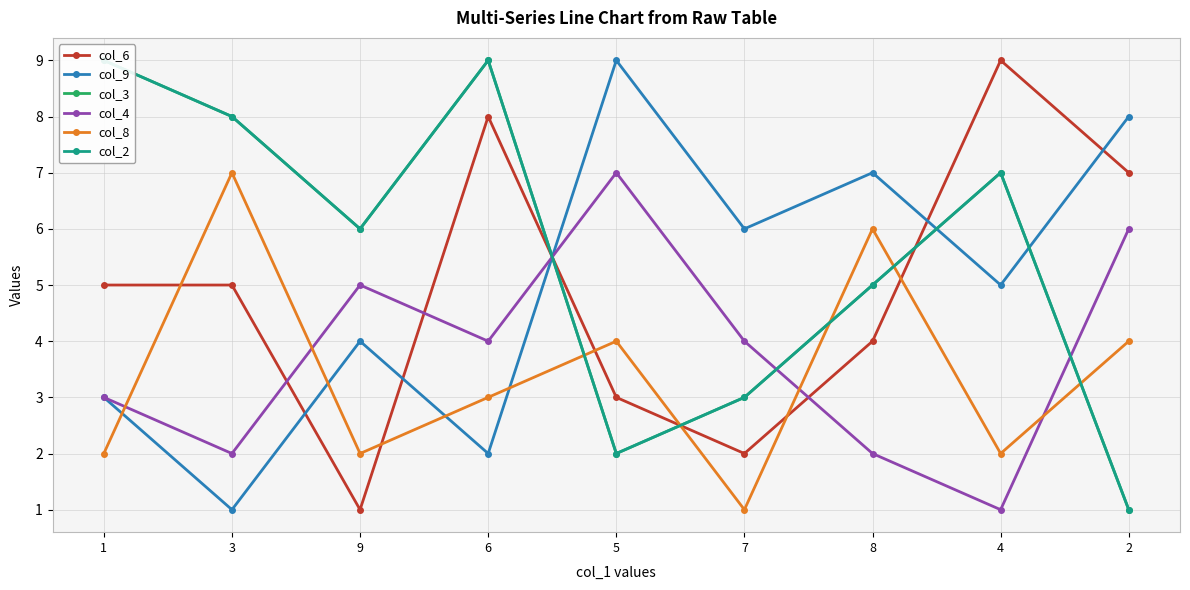

What are all the series names shown in the legend?

col_6, col_9, col_3, col_4, col_8, col_2